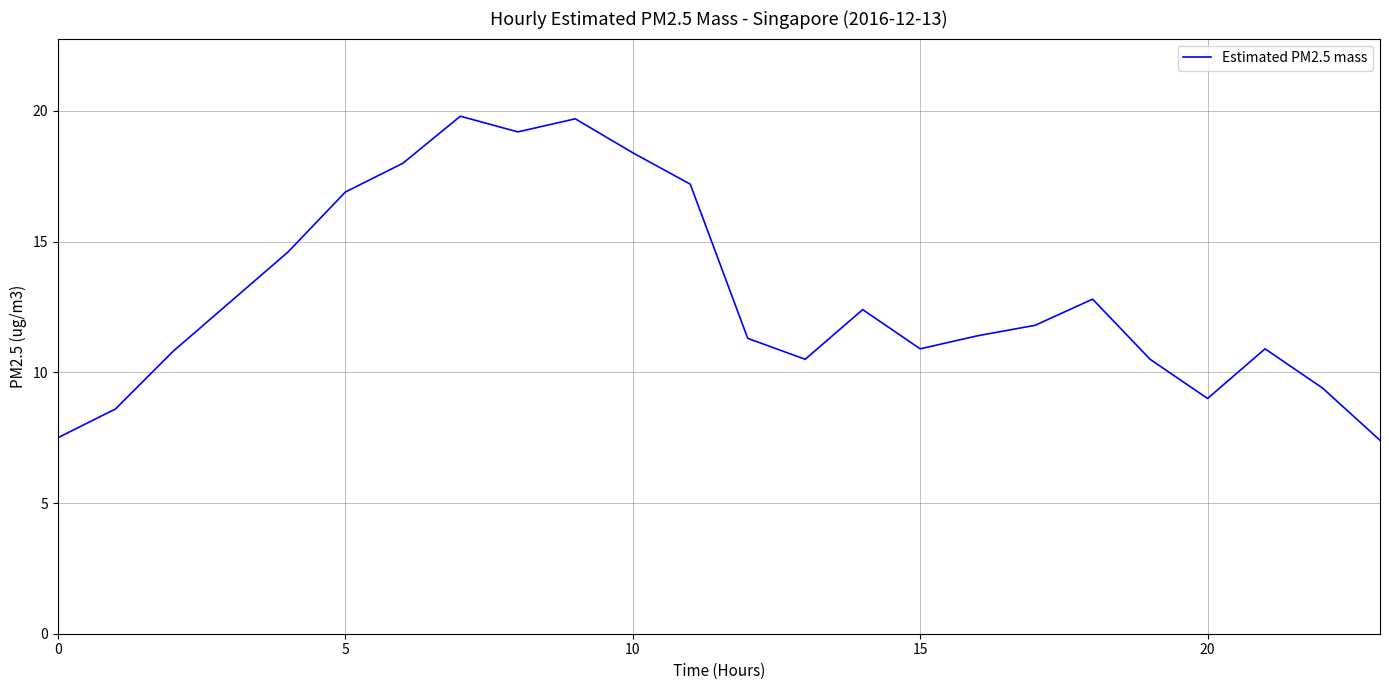

What is the difference between the maximum and minimum values?

12.4